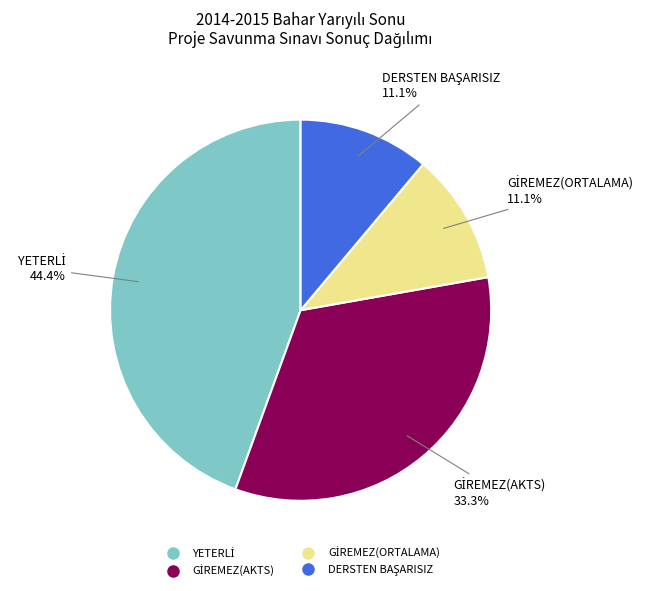

To the nearest percent, what is the difference between the largest and smallest slice percentages?

33%